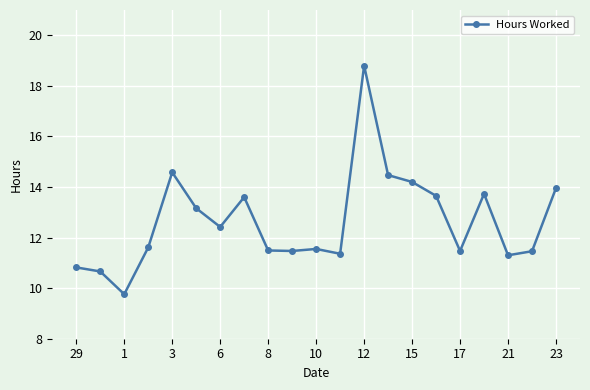

How many lines are shown in the chart?

1